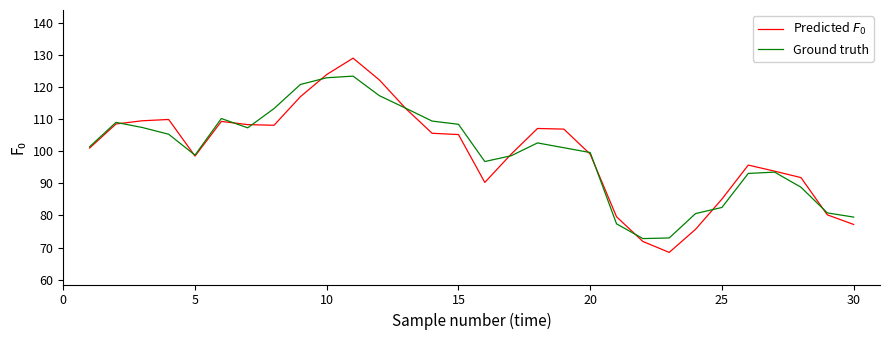

What is the minimum value shown in the chart?

68.5